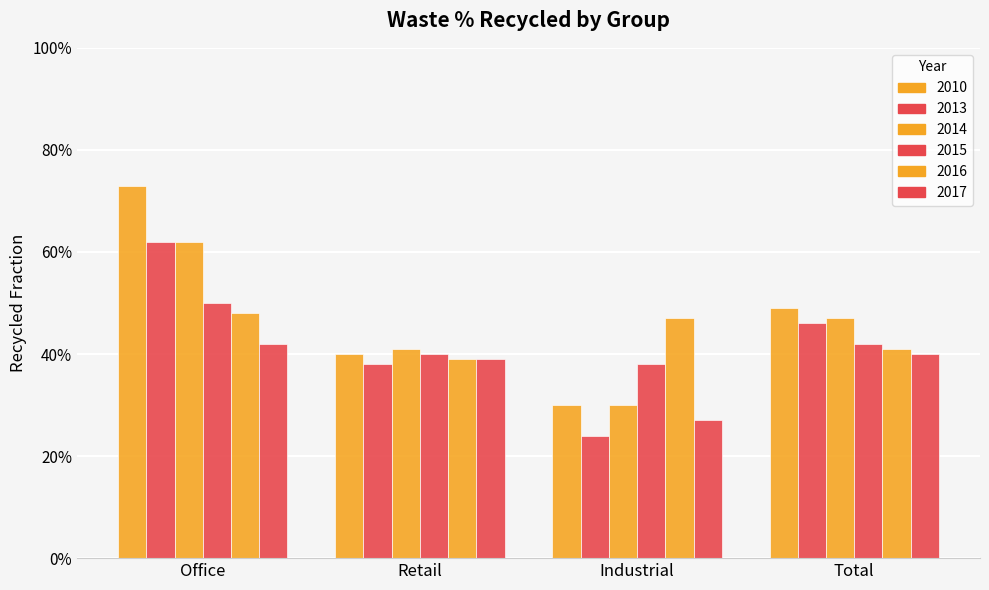

Are the bars horizontal?

No